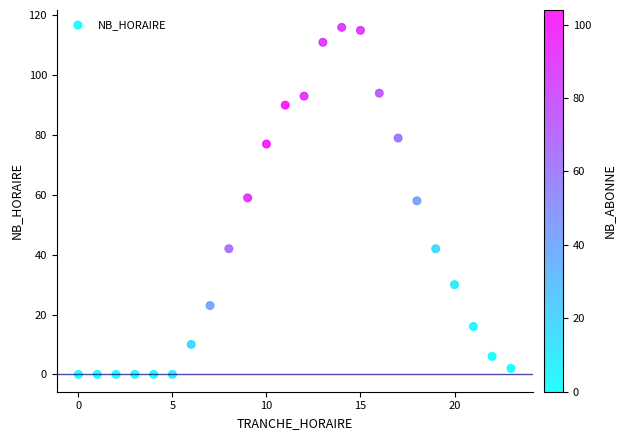

What is the range of X values (max minus min)?

23